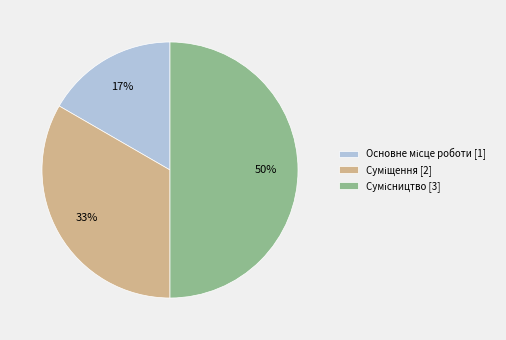

To the nearest percent, what is the difference between the largest and smallest slice percentages?

33%